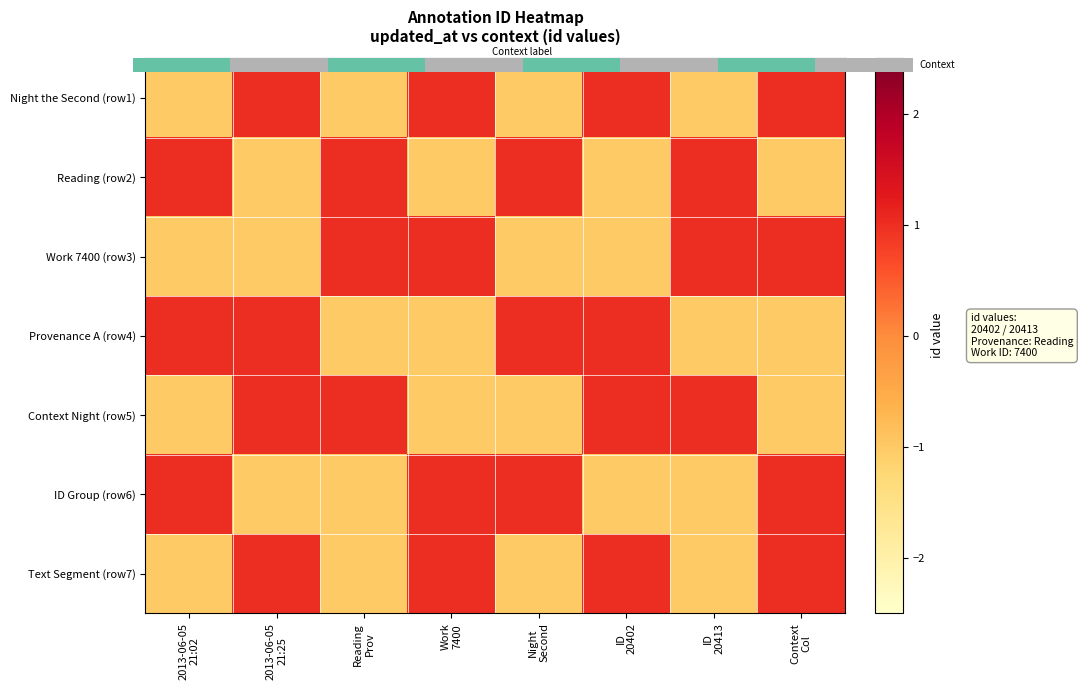

Which label corresponds to the largest value in the chart?

2013-06-05
21:25